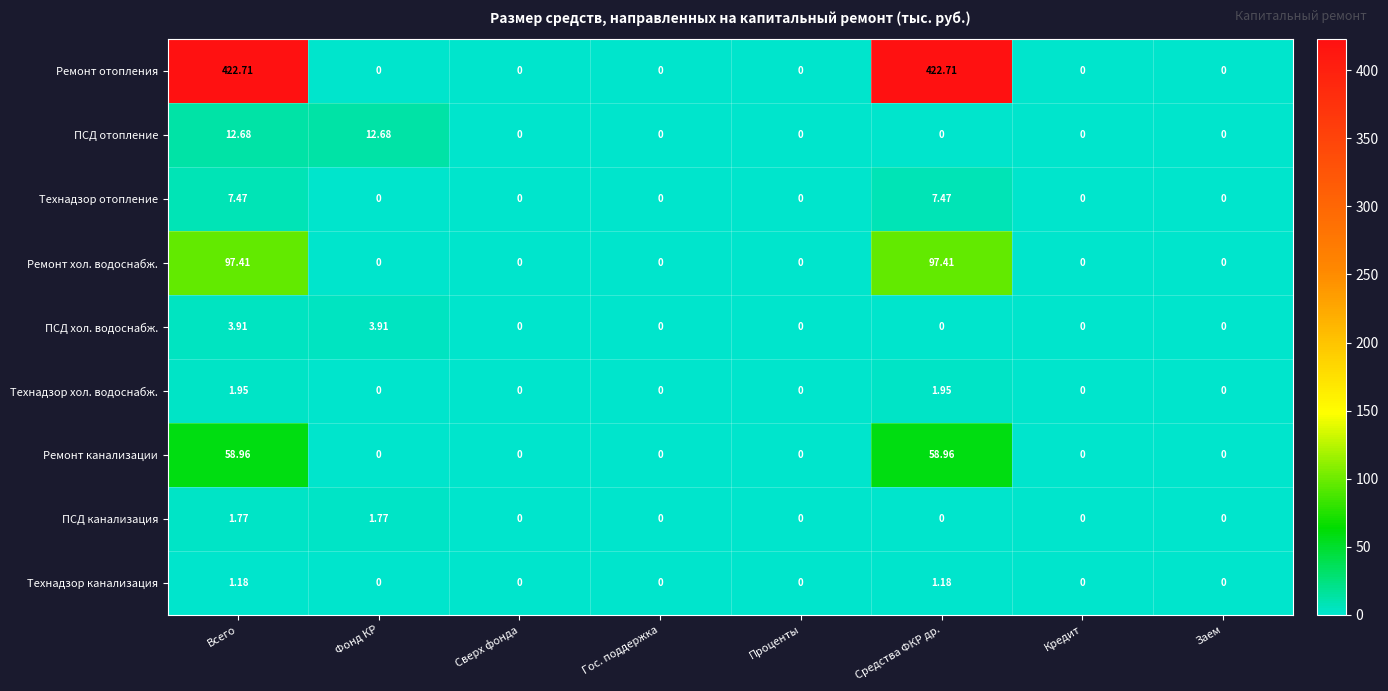

Between Фонд КР and Заем, which series saw the biggest shift?

ПСД отопление